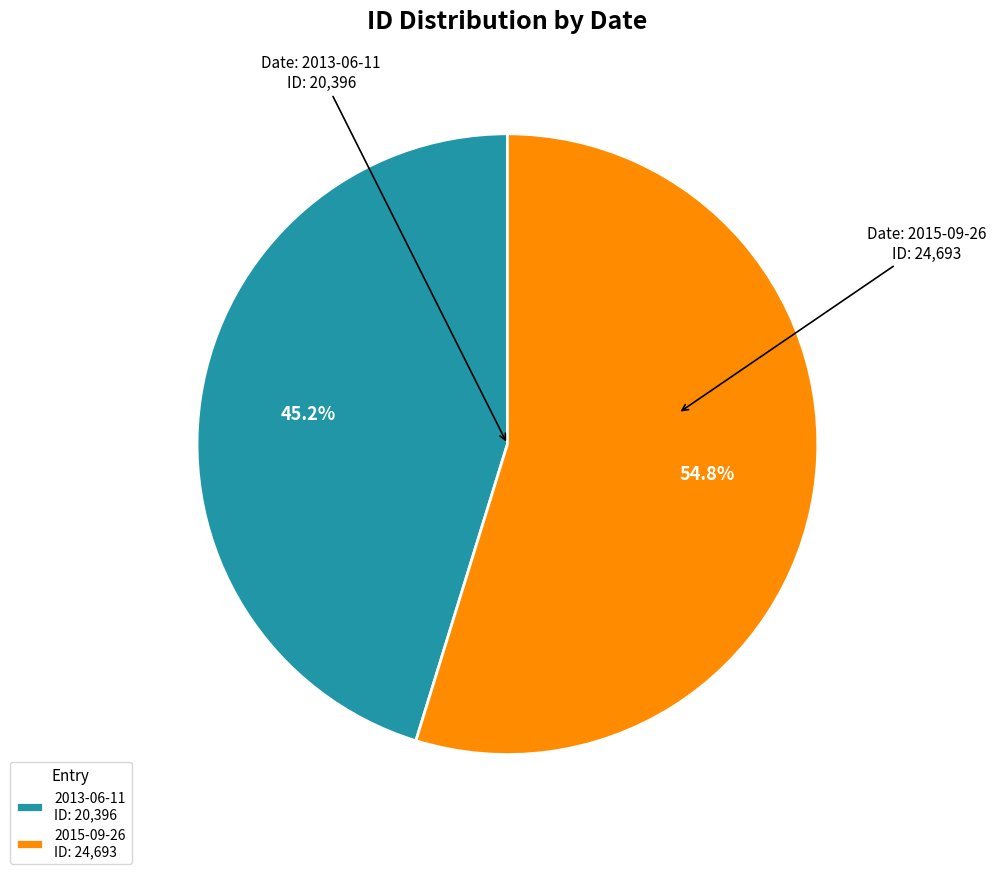

Is 2015-09-26 the majority of the pie?

Yes